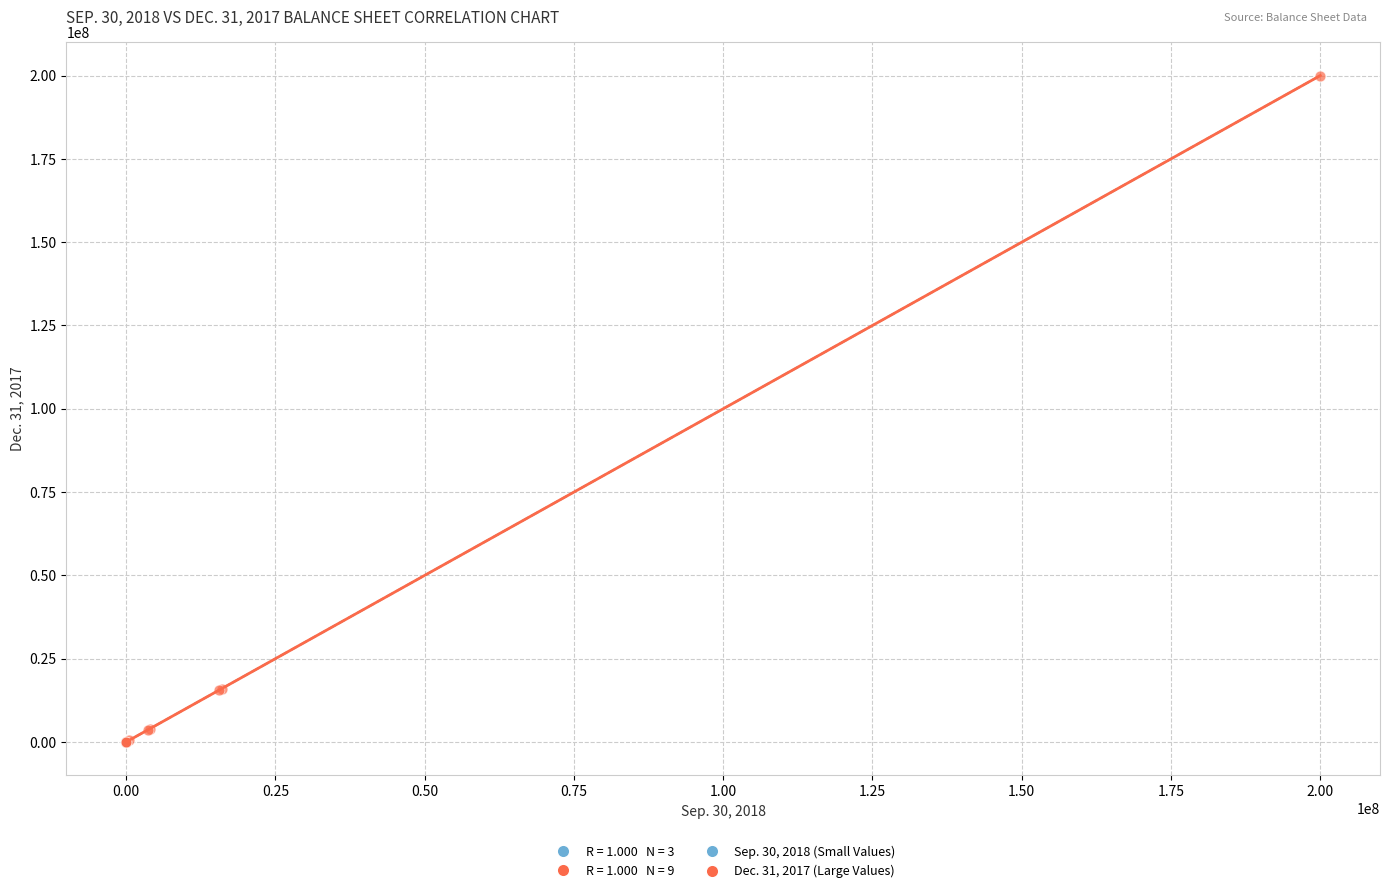

Which series contains the highest Y value?

Dec. 31, 2017 (Large Values)